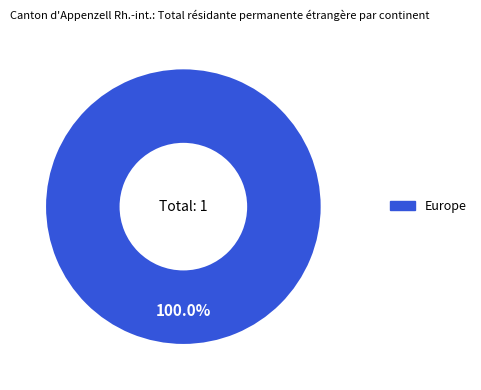

Does any single category account for the majority?

Yes